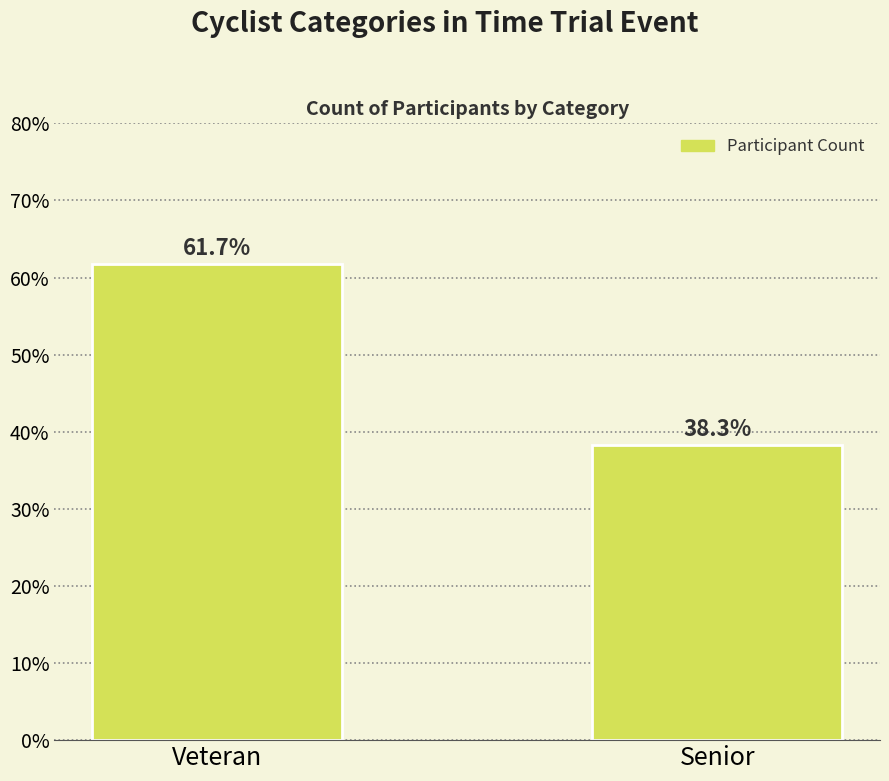

What is the value of the 2nd bar from the left?

38.3